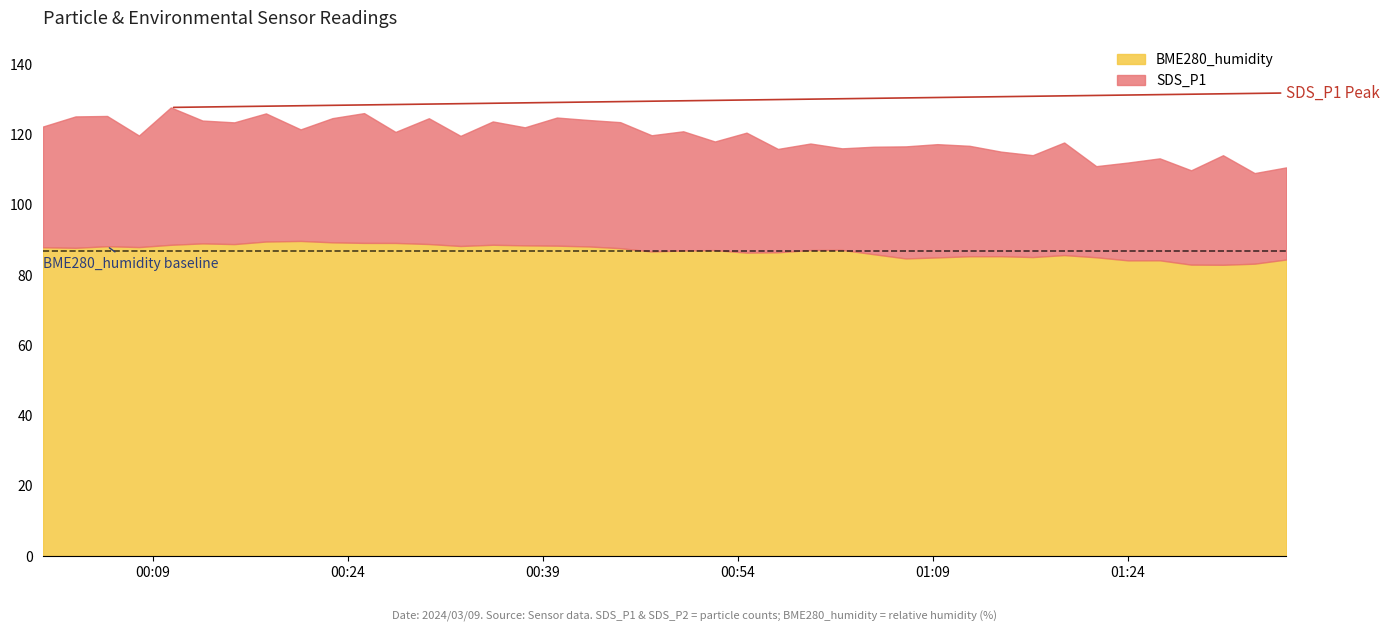

Does the chart have visible grid lines?

No